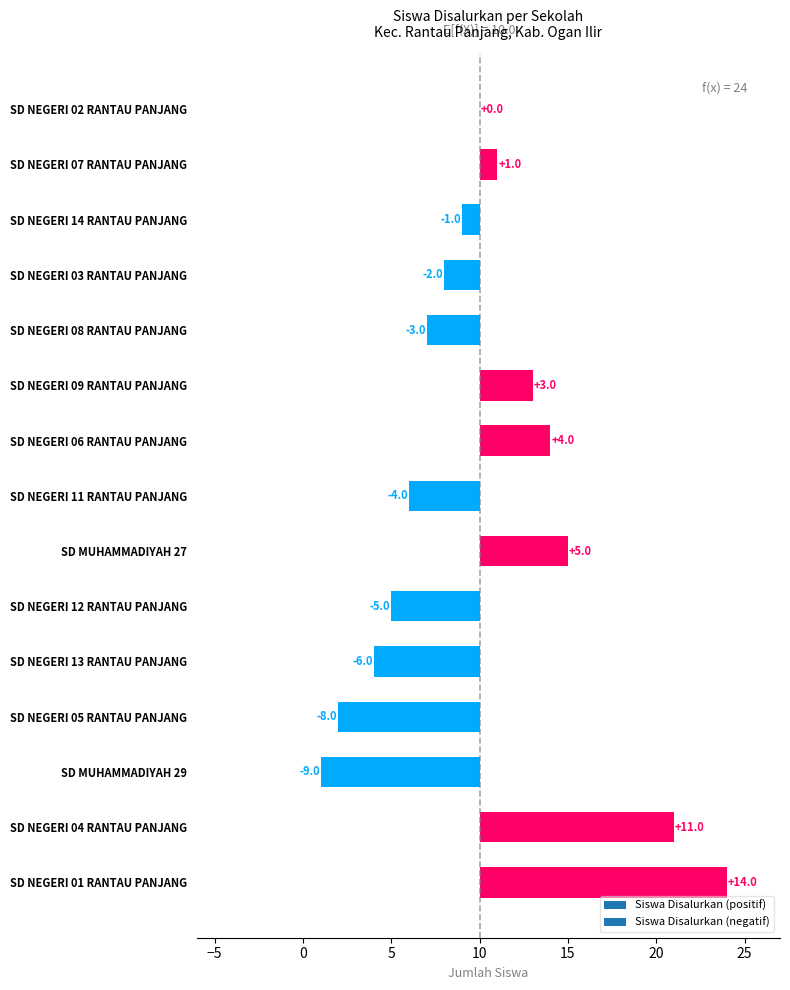

True or false: Siswa Pemberian has a value of 5 at SD NEGERI 03 RANTAU PANJANG.

False